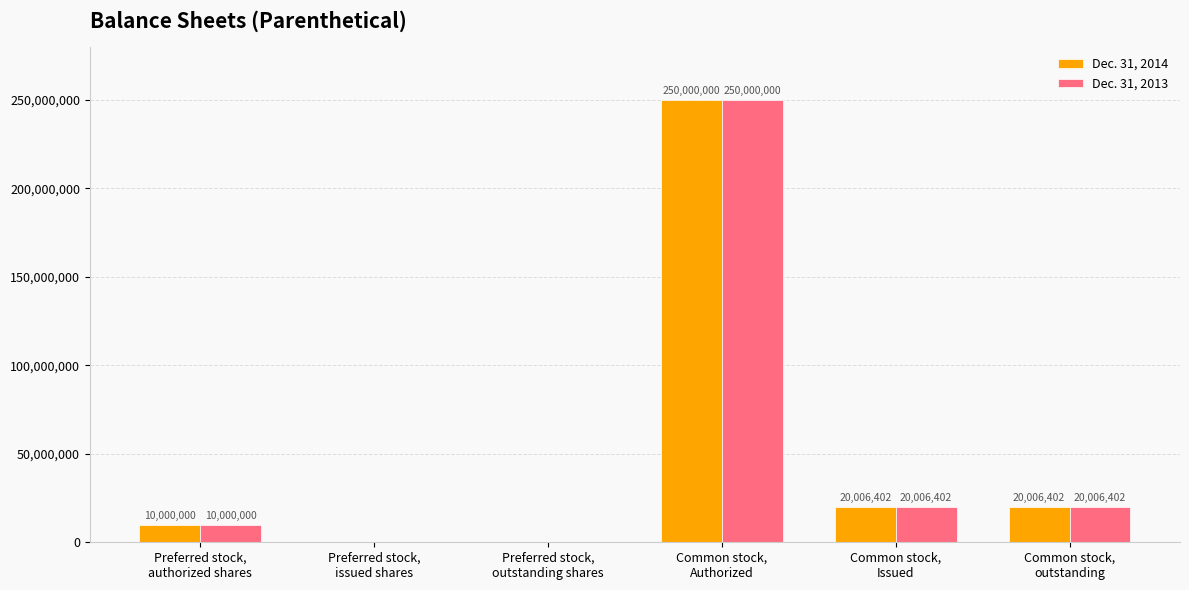

What is the sum of all Dec. 31, 2013 values?

300012804